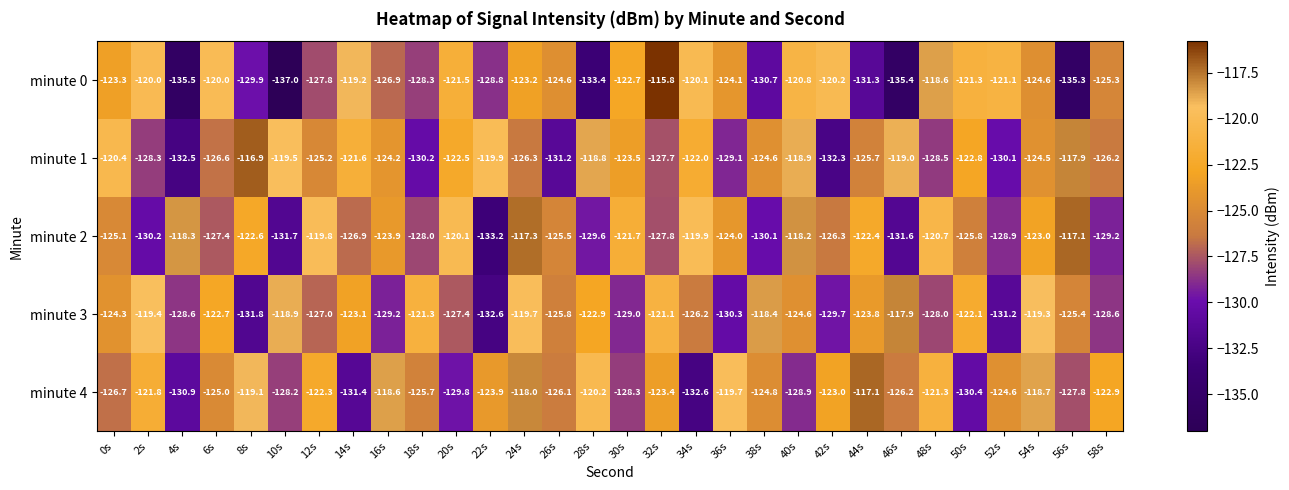

What is the difference between the maximum and minimum values in the minute 1 series?

15.6